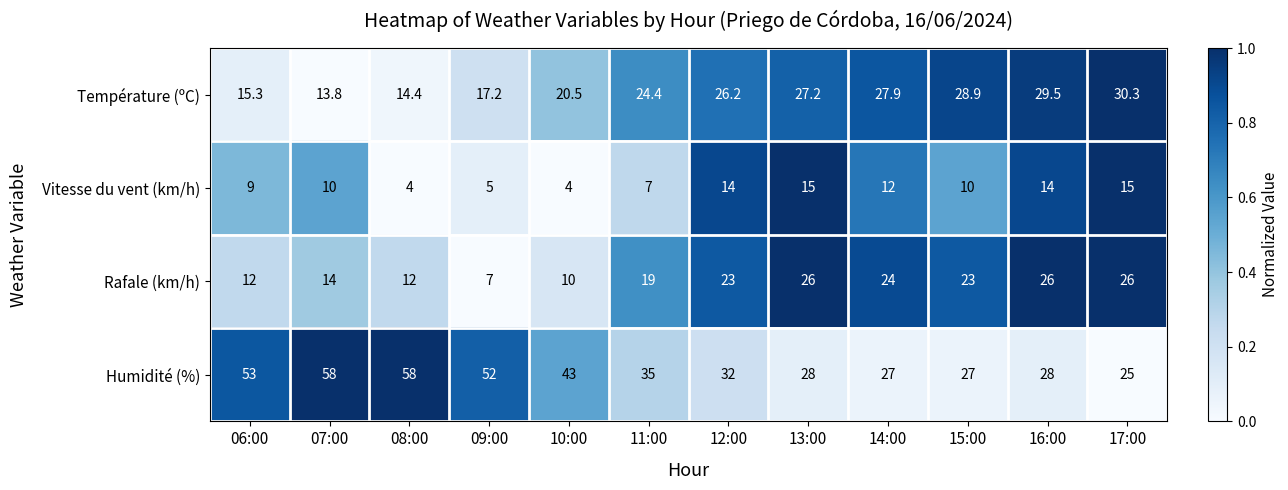

The value of Vitesse du vent (km/h) at 12:00 is 21.4. True or false?

False